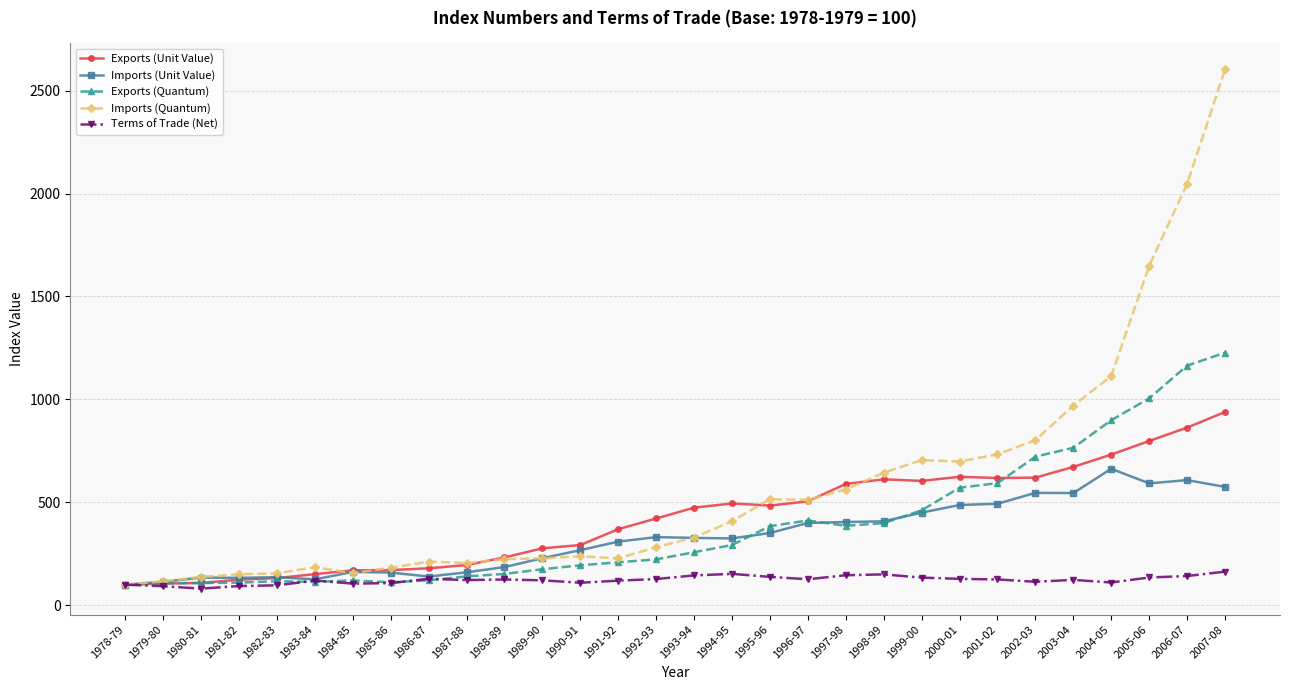

Is the value of Imports (Quantum) at 1995-96 greater than the value of Exports (Unit Value) at 1982-83?

Yes